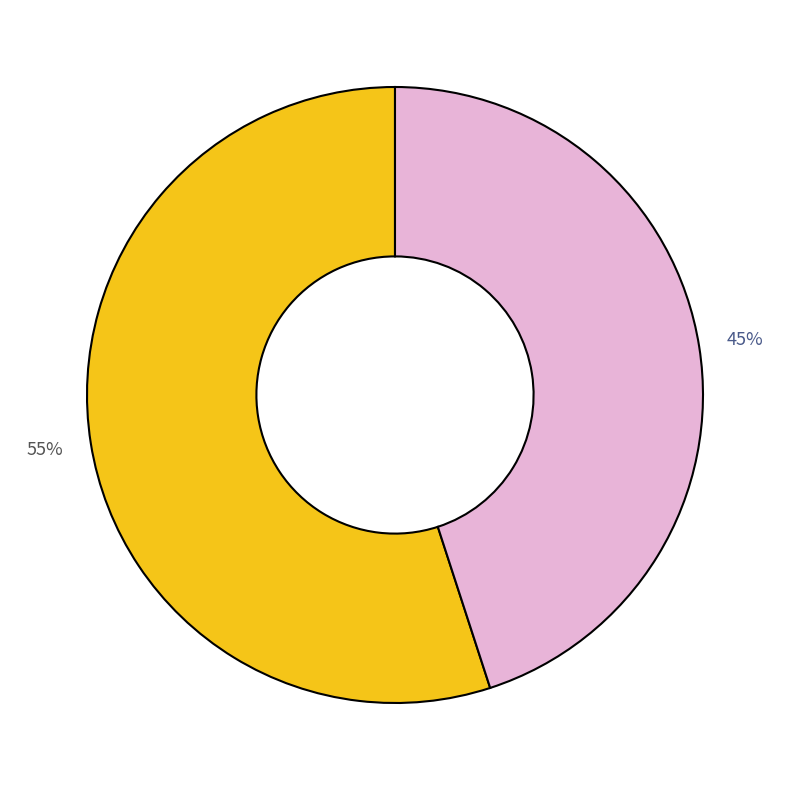

To the nearest percent, what is the difference between the largest and smallest slice percentages?

10%